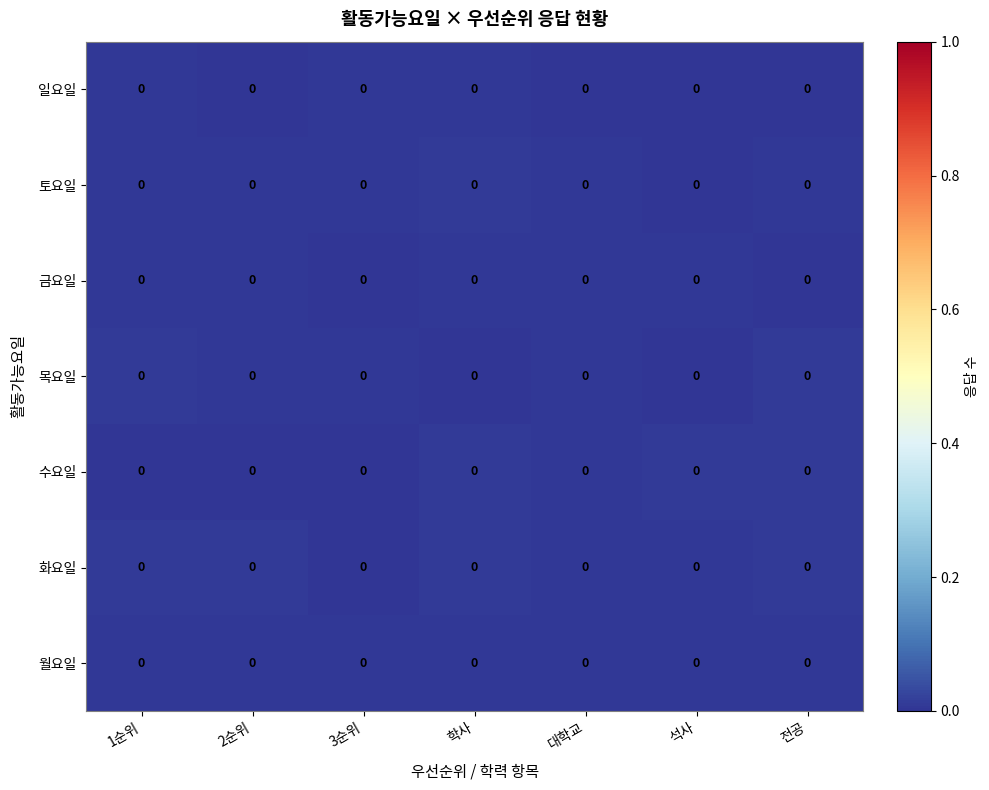

Reading left to right, transcribe all the data shown in this chart.

월요일: 1순위=0.0	2순위=0.0	3순위=0.0	학사=0.0	대학교=0.0	석사=0.0	전공=0.0
화요일: 1순위=0.0	2순위=0.0	3순위=0.0	학사=0.0	대학교=0.0	석사=0.0	전공=0.0
수요일: 1순위=0.0	2순위=0.0	3순위=0.0	학사=0.0	대학교=0.0	석사=0.0	전공=0.0
목요일: 1순위=0.0	2순위=0.0	3순위=0.0	학사=0.0	대학교=0.0	석사=0.0	전공=0.0
금요일: 1순위=0.0	2순위=0.0	3순위=0.0	학사=0.0	대학교=0.0	석사=0.0	전공=0.0
토요일: 1순위=0.0	2순위=0.0	3순위=0.0	학사=0.0	대학교=0.0	석사=0.0	전공=0.0
일요일: 1순위=0.0	2순위=0.0	3순위=0.0	학사=0.0	대학교=0.0	석사=0.0	전공=0.0